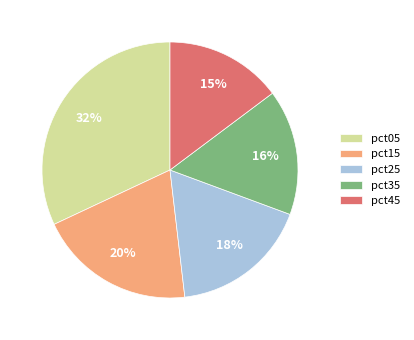

True or false: pct35 accounts for 8% of the total.

False